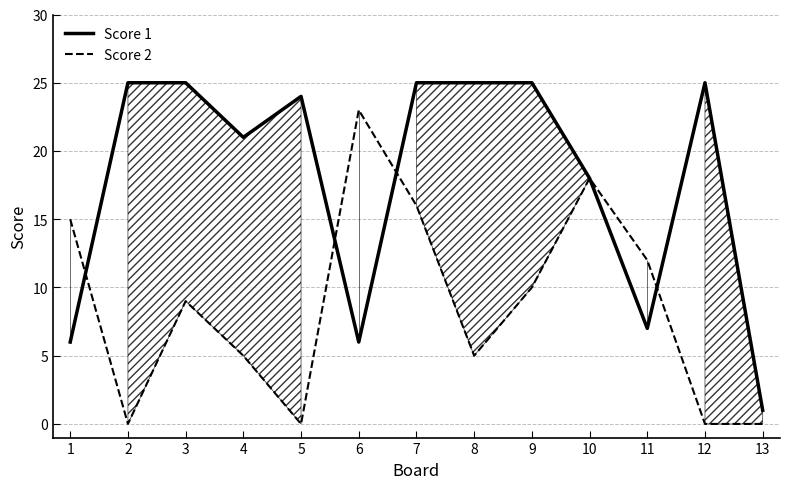

What is the difference between the second highest and minimum values in the Score 2 series?

18